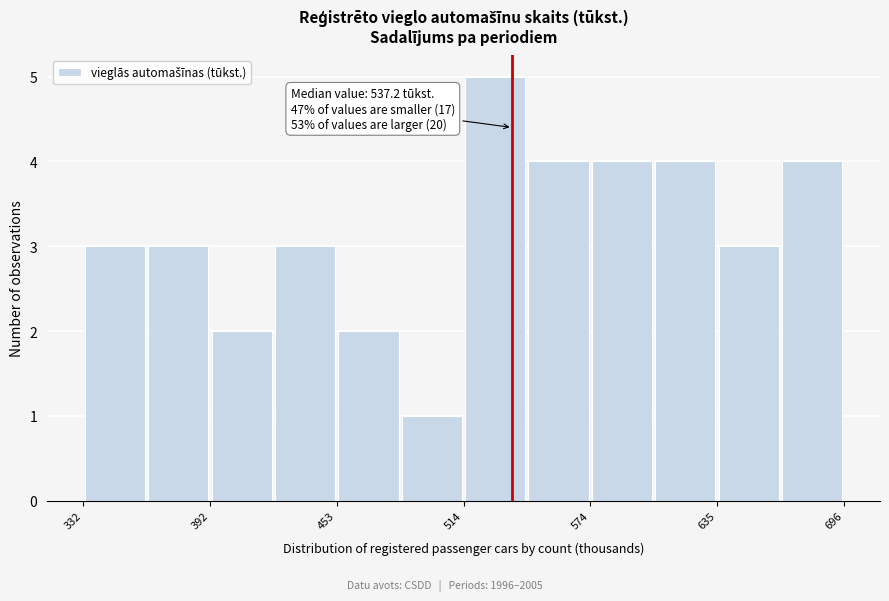

Around what value on the x-axis is the tallest bar? Give the approximate position of its centre, as read against the axis.

530